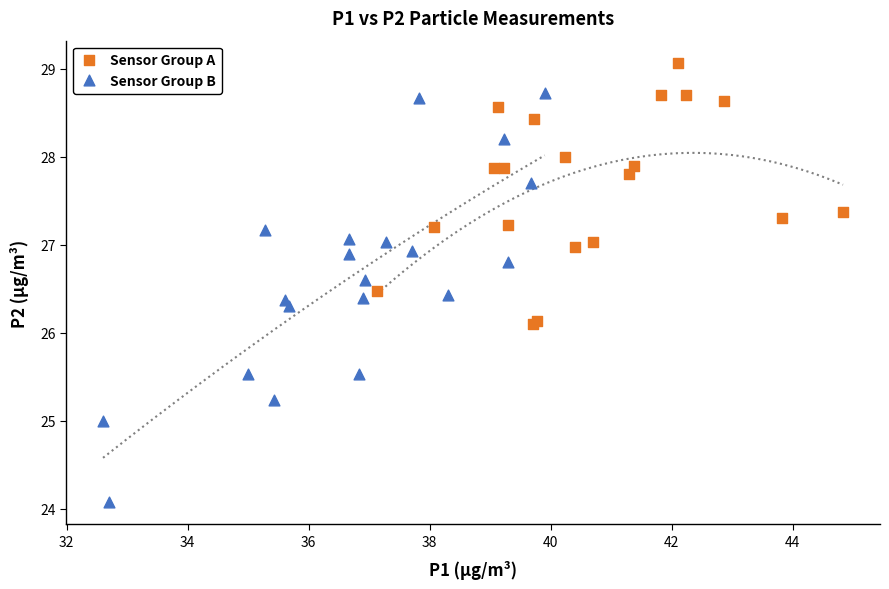

Which series contains the highest Y value?

Sensor Group A